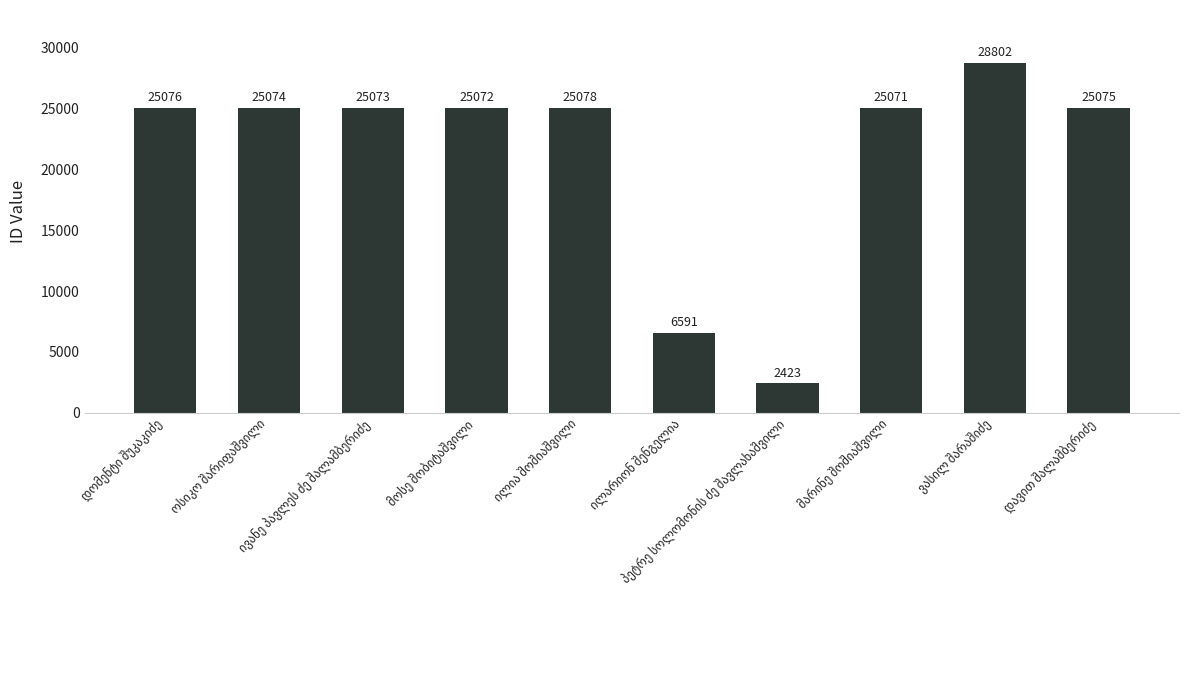

Are the bars horizontal?

No